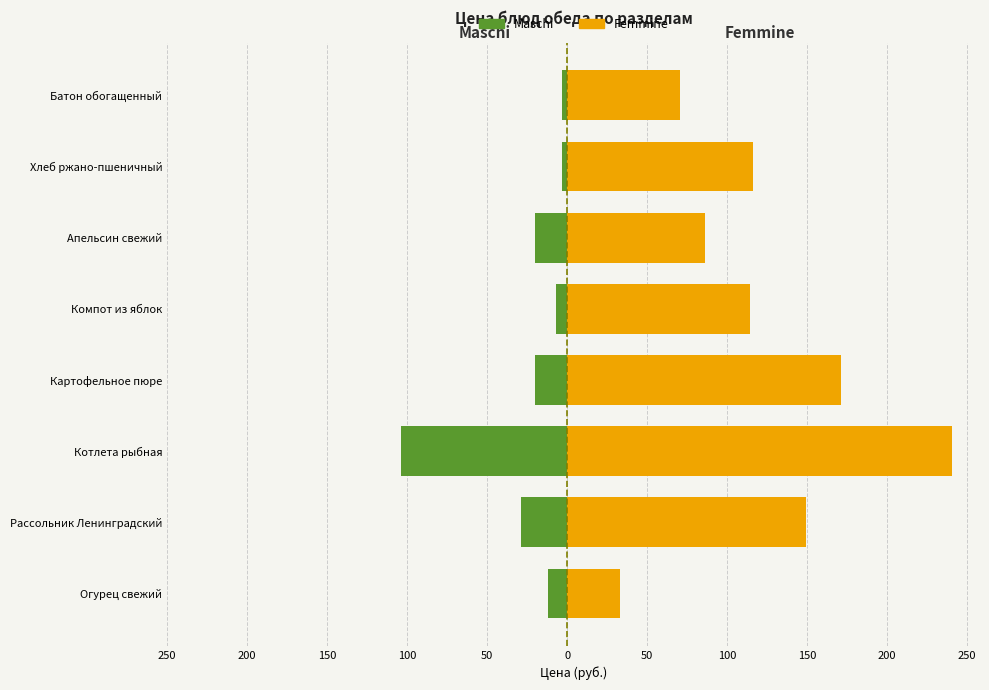

Which series has the largest range (max minus min)?

Femmine